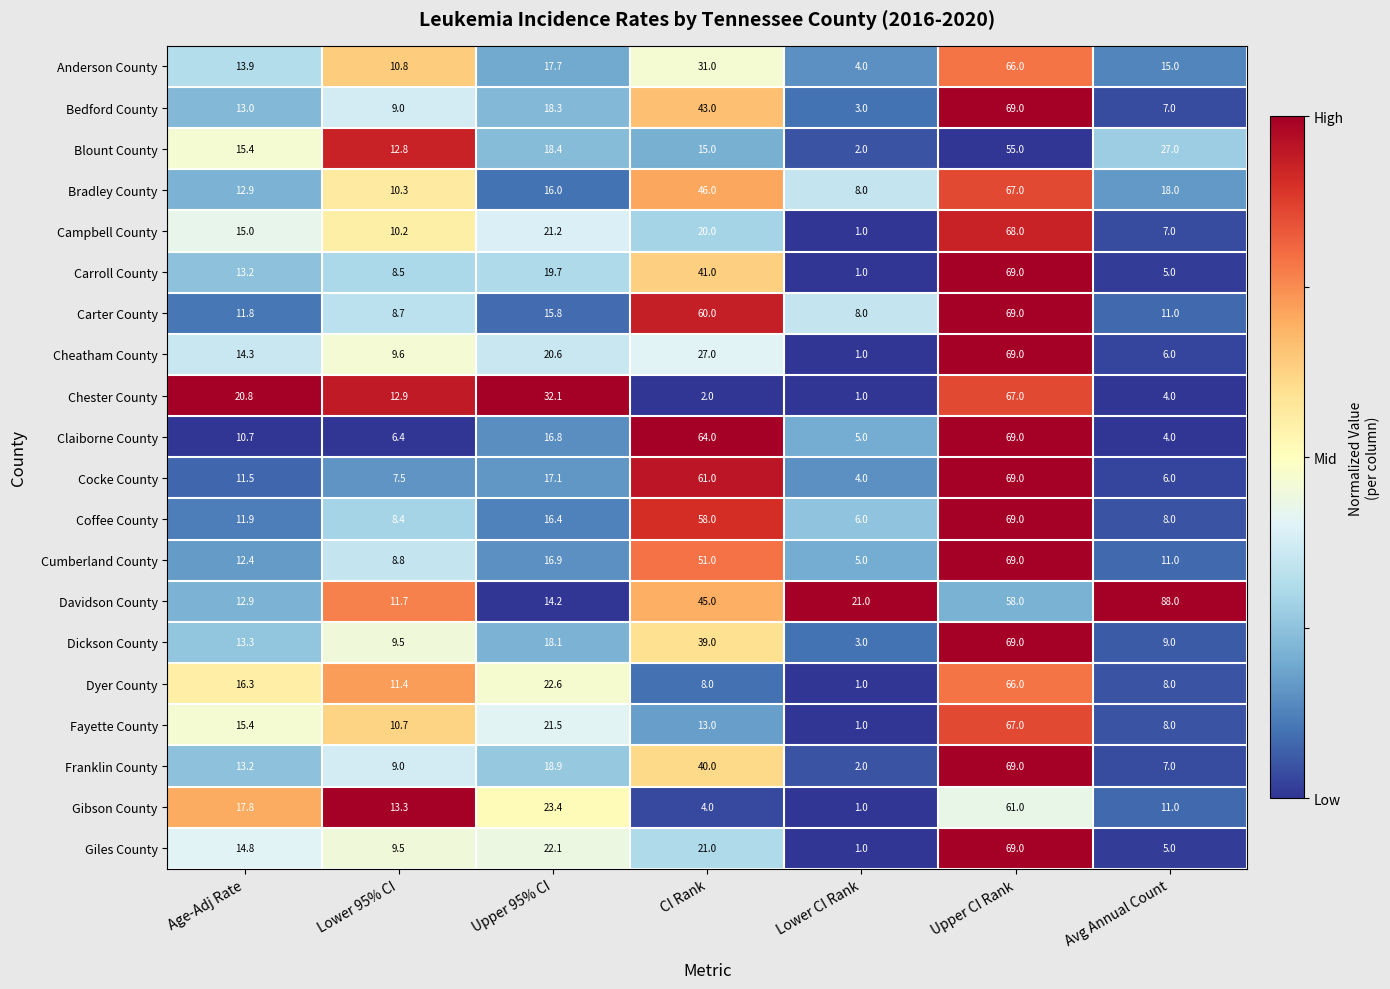

Count the number of categories in the chart.

7